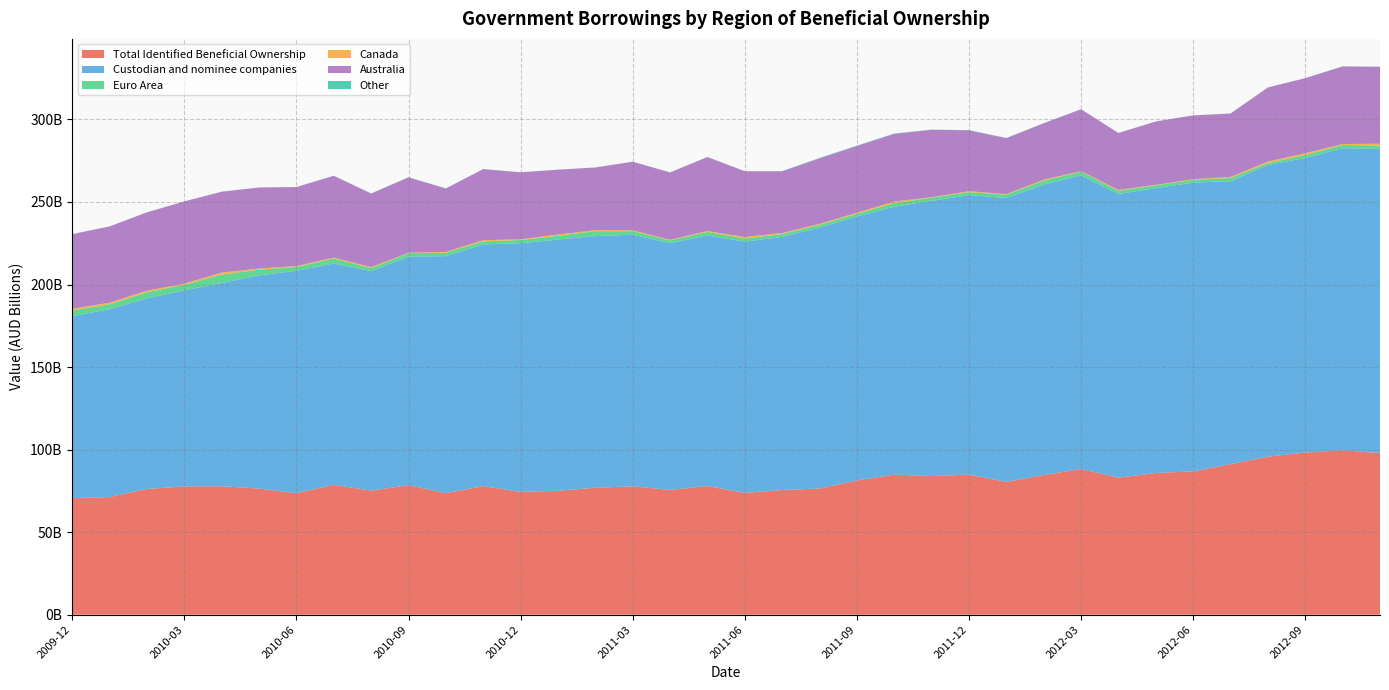

Reading left to right, what are all the values shown in this chart?

Total Identified Beneficial Ownership: 70572271723.9	71273267124.4	76155753206.2	77704413414.7	77826369005.9	76372664856.4	73560746681.6	78660301846.0	75135370754.0	78469303103.3	73587488427.0	77916988261.1	74377541261.1	75076407261.1	76889545261.1	77737039261.1	75567030261.1	77909728929.1	73761885023.2	75503765023.2	76403718769.4	81271911752.0	84833316663.0	83944419430.0	84846980814.1	80440904796.3	84575837010.0	88244417808.0	82966430151.0	85854774186.0	86785915120.0	91175945947.6	95692993364.0	98209488900.0	99597704538.0	97900429586.8
Custodian and nominee companies: 110248178000.0	113716592000.0	115446768000.0	118810773000.0	123087097000.0	129152095000.0	134758848000.0	134034038000.0	132960915000.0	138425659000.0	143609197000.0	146376382000.0	150629635000.0	152148231000.0	152470001000.0	152445360000.0	149471331000.0	151864851000.0	152164118000.0	153352375000.0	158087919000.0	159925932000.0	162253863000.0	166736941000.0	169323159000.0	171988969400.0	175964828400.0	177859646400.0	171902338100.0	172528672000.0	174957288000.0	171413267000.0	176683465000.0	178482314000.0	182985026500.0	184196897400.0
Euro Area: 3428382000.0	3021308000.0	3726351000.0	3300484000.0	5076145000.0	3473933000.0	2312471000.0	3055664000.0	1823404000.0	2091800000.0	2107692000.0	1834958000.0	1933244000.0	2303007000.0	3006124000.0	2096669000.0	1674296000.0	2094782000.0	1922330000.0	1701065000.0	1623297000.0	1619533000.0	2251763000.0	1936052000.0	1794859000.0	2003581000.0	2362035000.0	2275890000.0	1915106000.0	1686294000.0	1698487000.0	1917497000.0	1185637000.0	1805634000.0	1924365000.0	2109908000.0
Canada: 1031659000.0	984577000.0	922125100.0	726101000.0	1245605000.0	674268000.0	511661000.0	575730000.0	618392000.0	252448000.0	439106000.0	716460000.0	454282000.0	769950000.0	586361000.0	555248000.0	403542000.0	538584000.0	916081000.0	675005000.0	599143000.0	652352000.0	950560000.0	287413000.0	582038000.0	345310000.0	584565000.0	300483000.0	484498000.0	314337000.0	336242000.0	697224000.0	928579000.0	1023042000.0	623674000.0	1073585000.0
Australia: 45223169925.6	46174207925.6	47456092495.6	49772073495.6	48958370495.6	49102372495.6	47890881495.6	49522650495.6	44584158495.6	45672993495.6	38410019846.1	43032621846.1	40551899846.1	39253286846.1	37927606846.1	41546889846.1	40771669846.1	44818664846.1	39847489846.1	37339041846.1	39674600846.1	40438078846.1	40992580846.0	40841107846.0	36871798846.0	33864473846.0	34197410846.0	37485146846.0	34495572846.0	38379109446.0	38677530446.0	38375832446.0	44867327446.0	45466205446.0	46959000446.0	46601397446.0
Other: 57000000.0	67000000.0	60000000.0	70000000.0	80000000.0	50000000.0	40000000.0	84000000.0	59000000.0	94000000.0	119000000.0	79000000.0	79000000.0	54000000.0	49000000.0	49000000.0	49000000.0	49000000.0	64000000.0	164000000.0	289000000.0	234000000.0	179800000.0	87800000.0	142000000.0	142000000.0	69000000.0	34000000.0	44000000.0	39000000.0	44000000.0	54000000.0	59000000.0	59000000.0	99000000.0	99000000.0